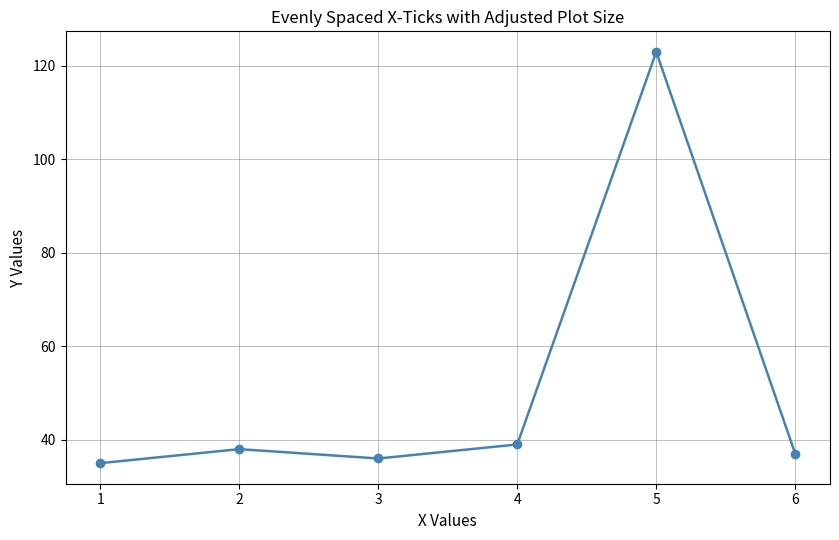

What is the change in value from 1 to 4?

+4